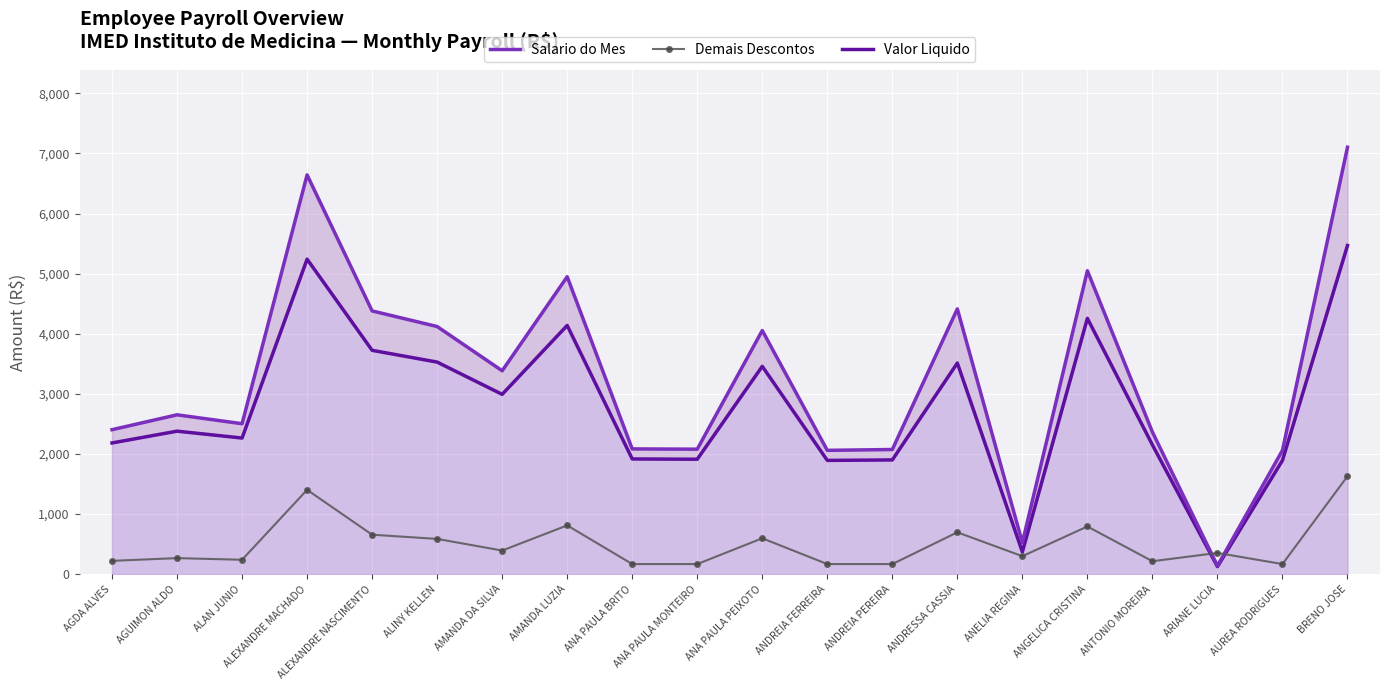

Which series changed the most between ALEXANDRE MACHADO and ALEXANDRE NASCIMENTO?

Salario do Mes